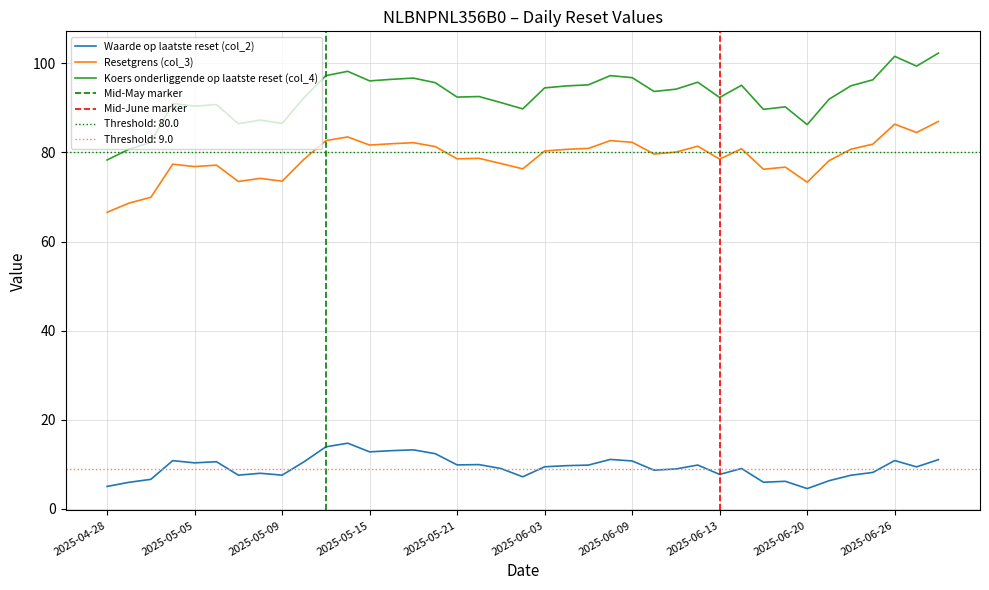

True or false: Koers onderliggende op laatste reset (col_4) and Waarde op laatste reset (col_2) intersect in this chart.

False